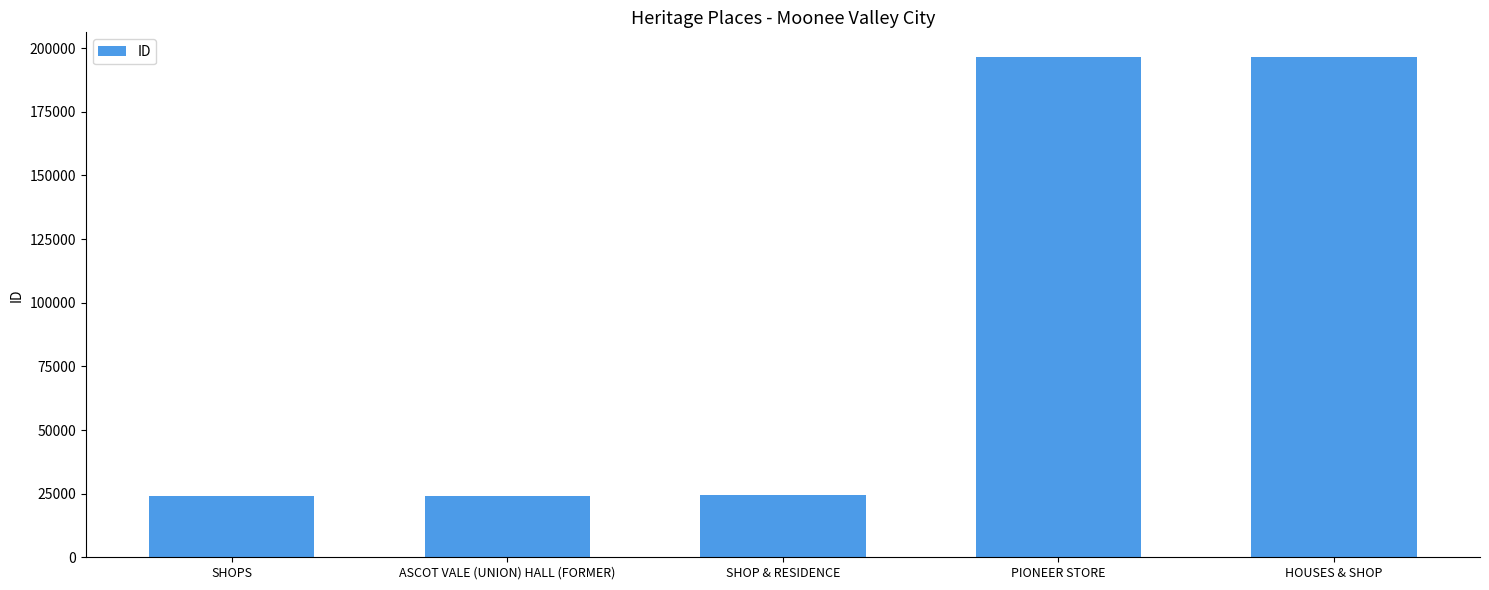

What is the difference between the second highest and minimum values?

172388